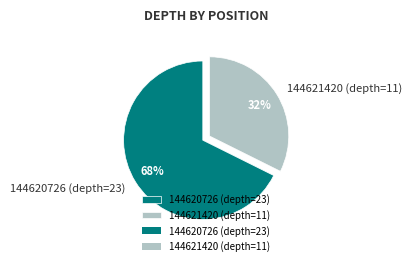

True or false: 144621420 (depth=11) accounts for 43% of the total.

False